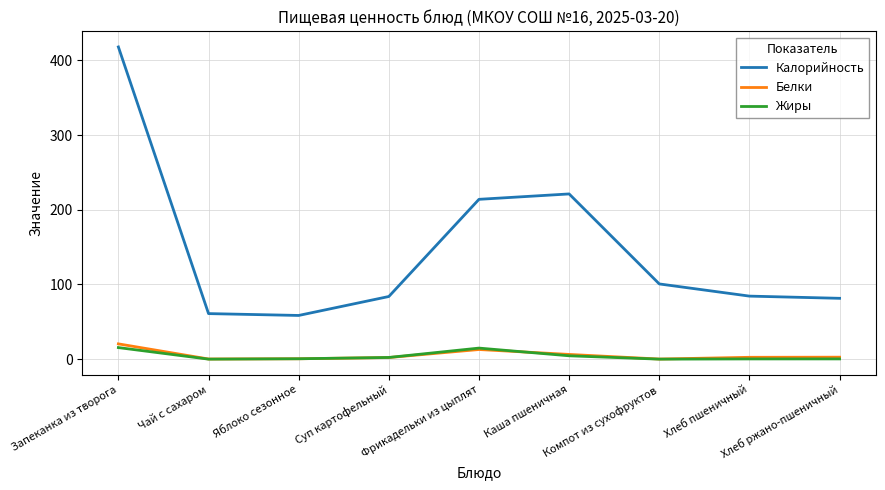

True or false: Жиры has more than 2 points higher than both neighbors.

False